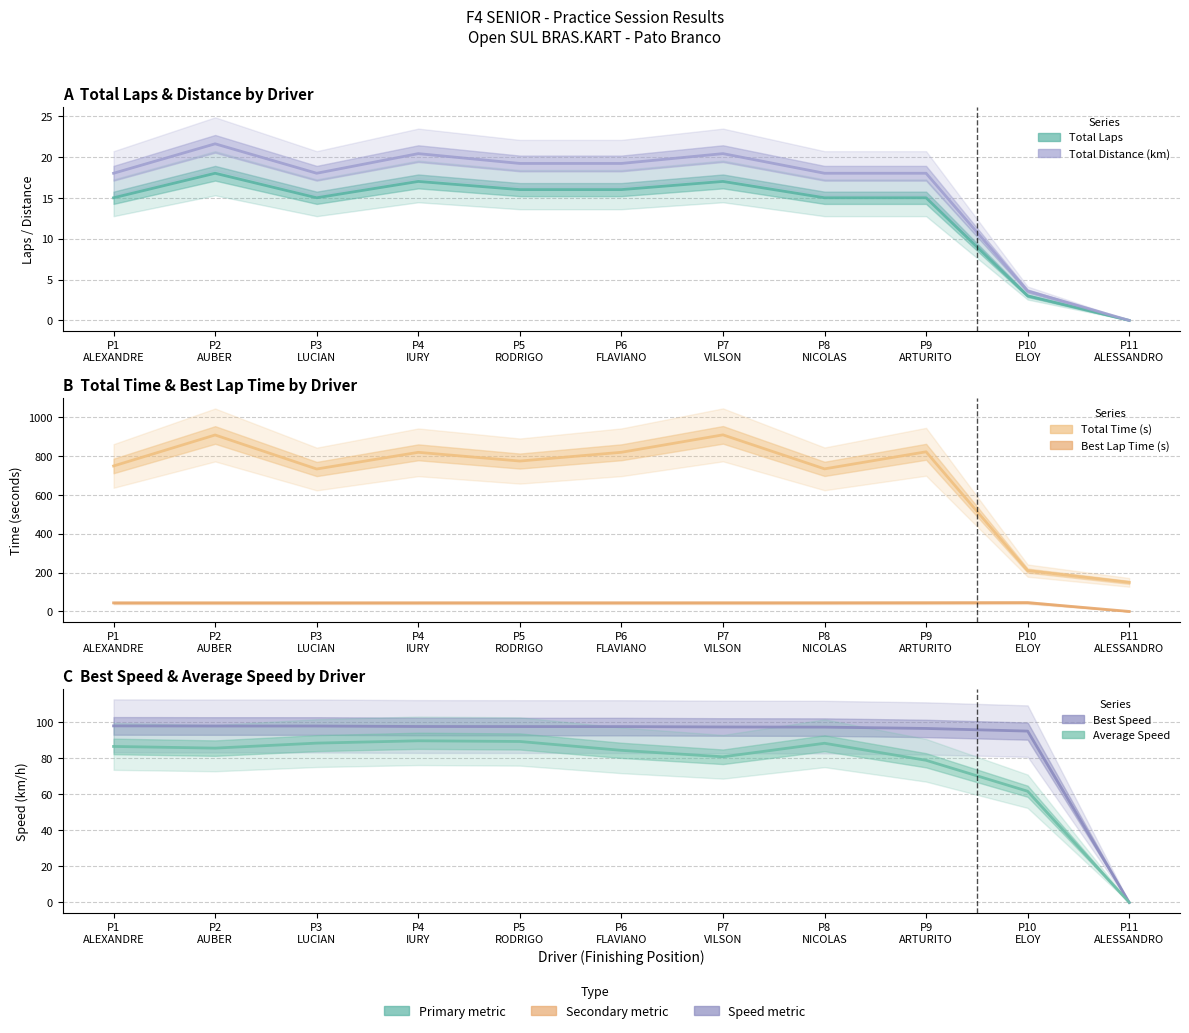

List the series in order of their peak value, highest first.

Total Time (s), Best Speed, Average Speed, Best Lap Time (s), Total Distance (km), Total Laps